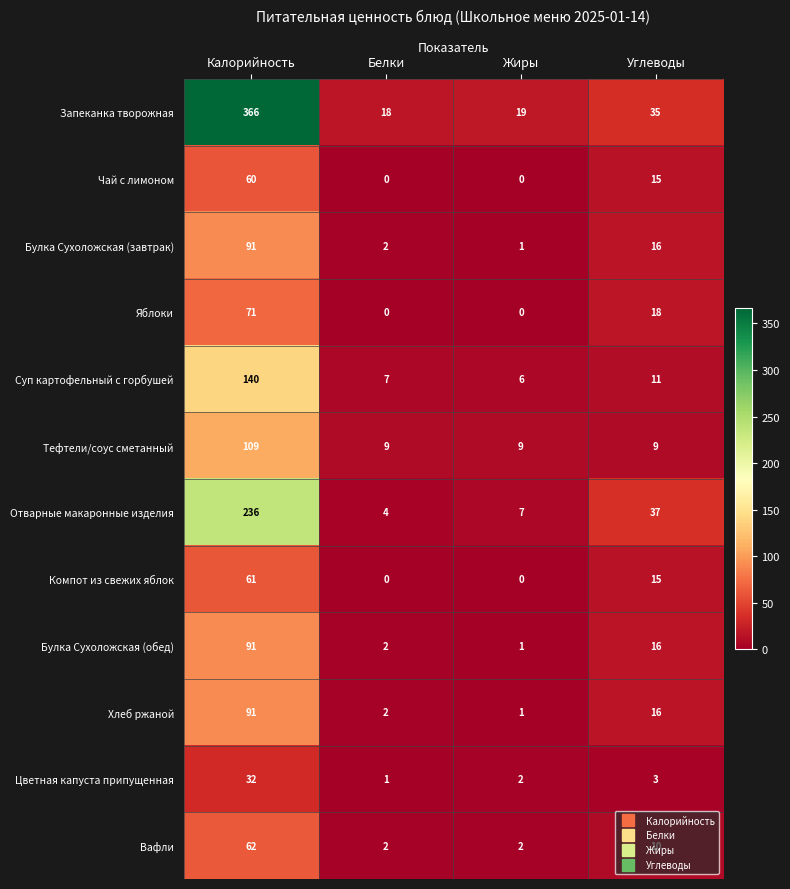

List the labels in order of Хлеб ржаной value, largest first.

Калорийность, Углеводы, Белки, Жиры